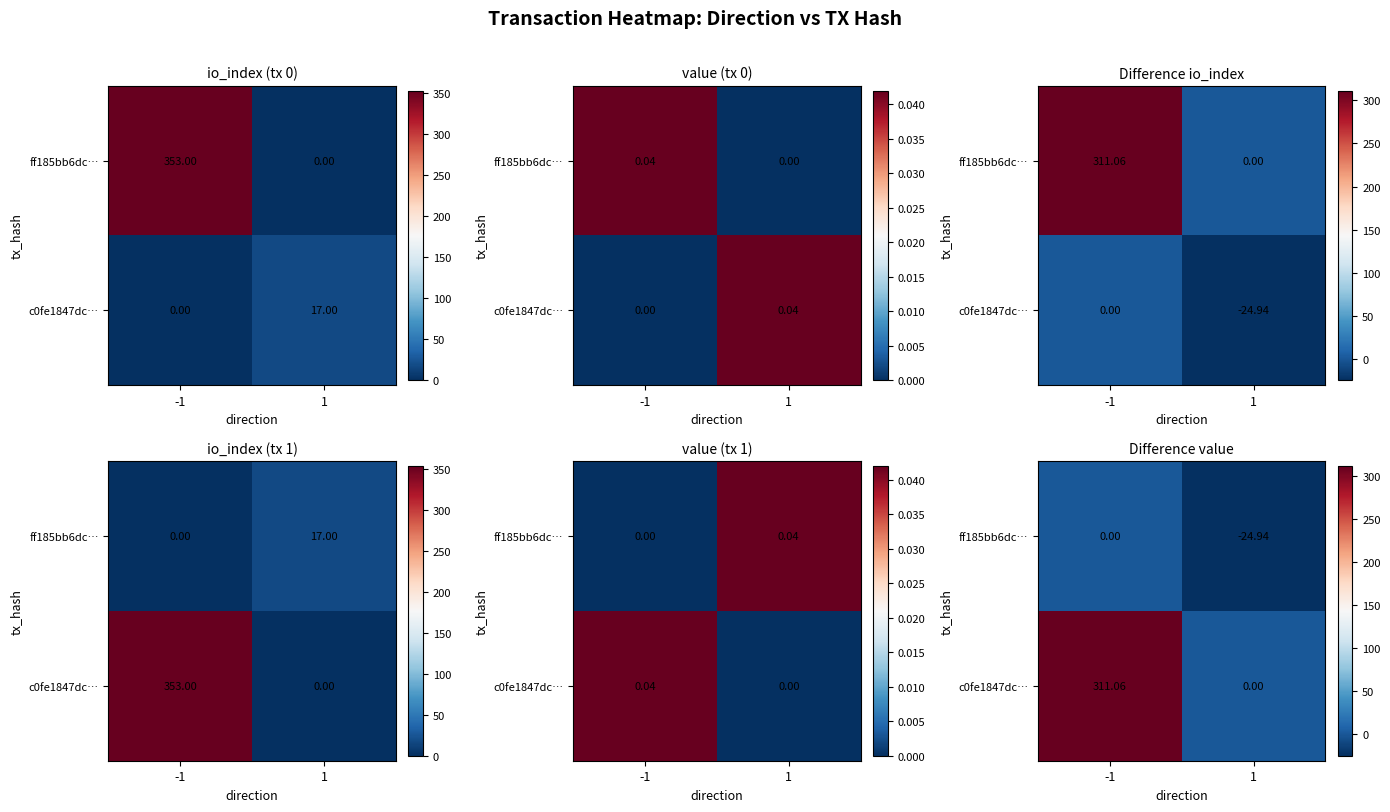

Rank the series at 1 from highest to lowest value.

c0fe1847dc…, ff185bb6dc…